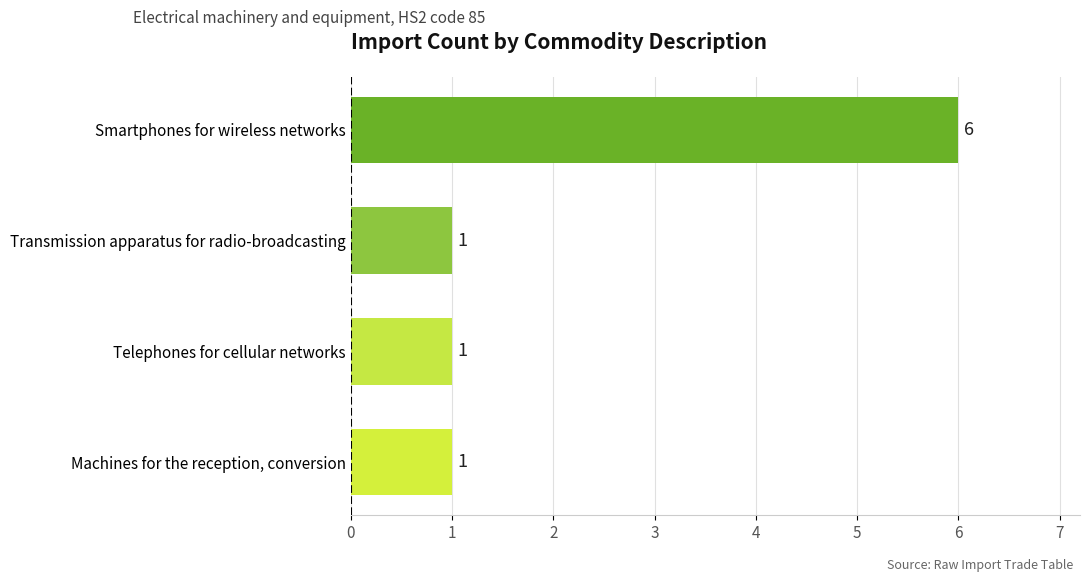

Does the chart contain stacked bars?

No